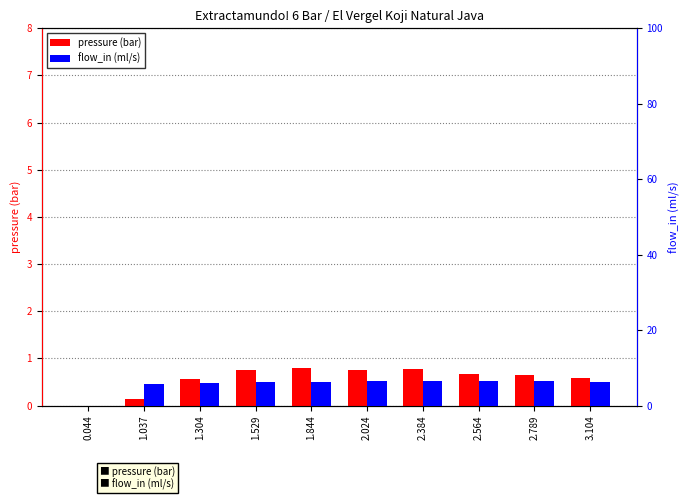

What is the value of the pressure (bar) bar at the 2nd from the left?

0.1